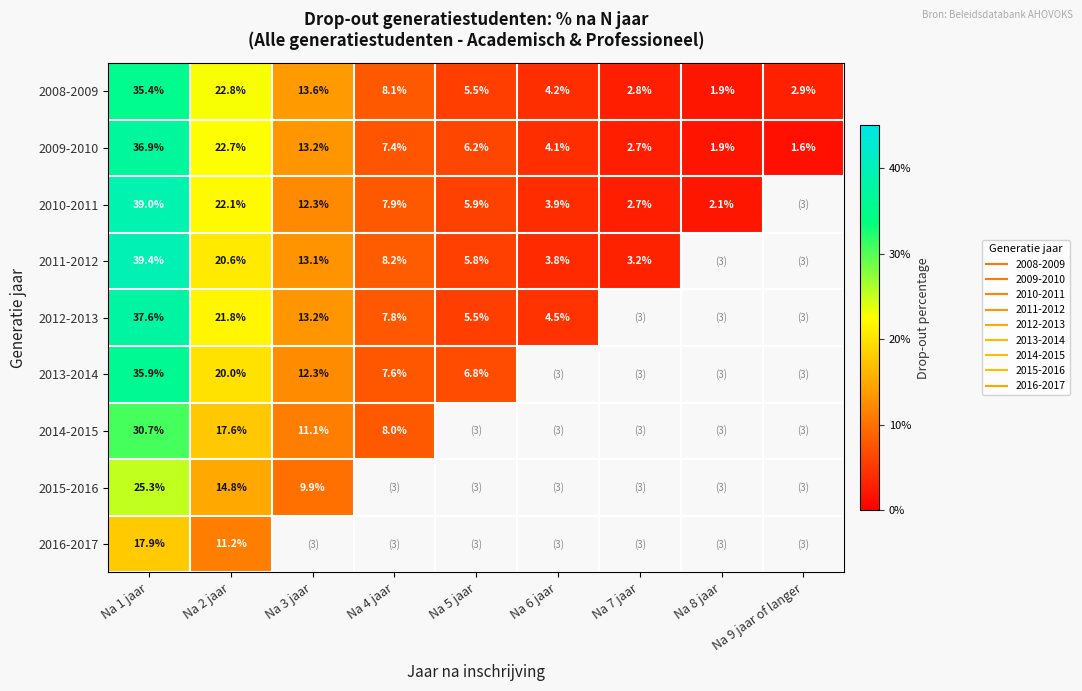

Which series changed the most between Na 5 jaar and Na 8 jaar?

2009-2010